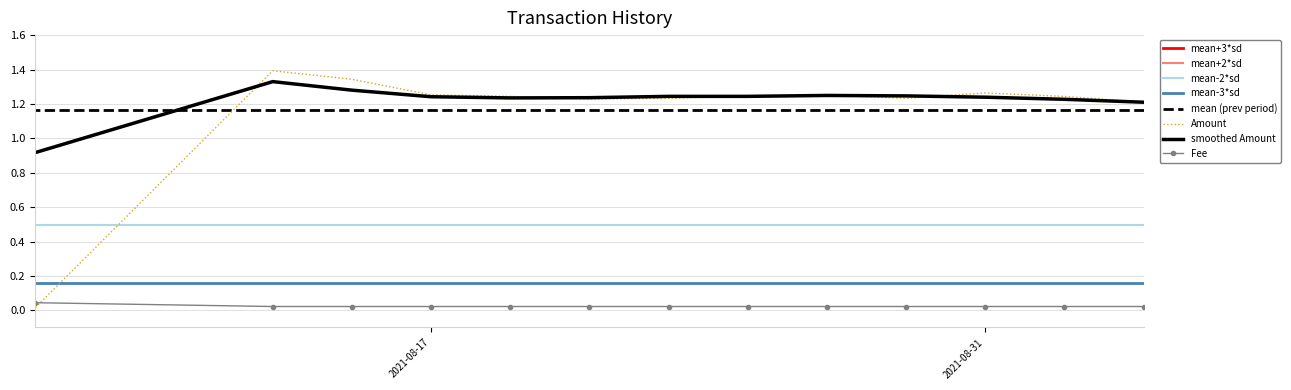

List the series in order of their peak value, highest first.

Amount, Fee